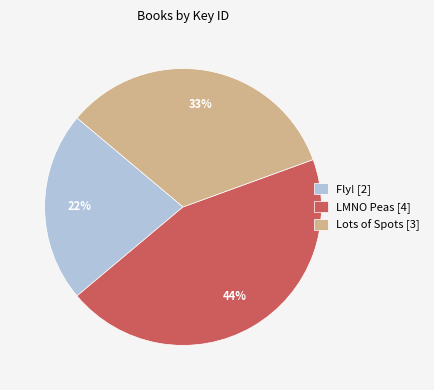

Is there a majority slice in this chart?

No